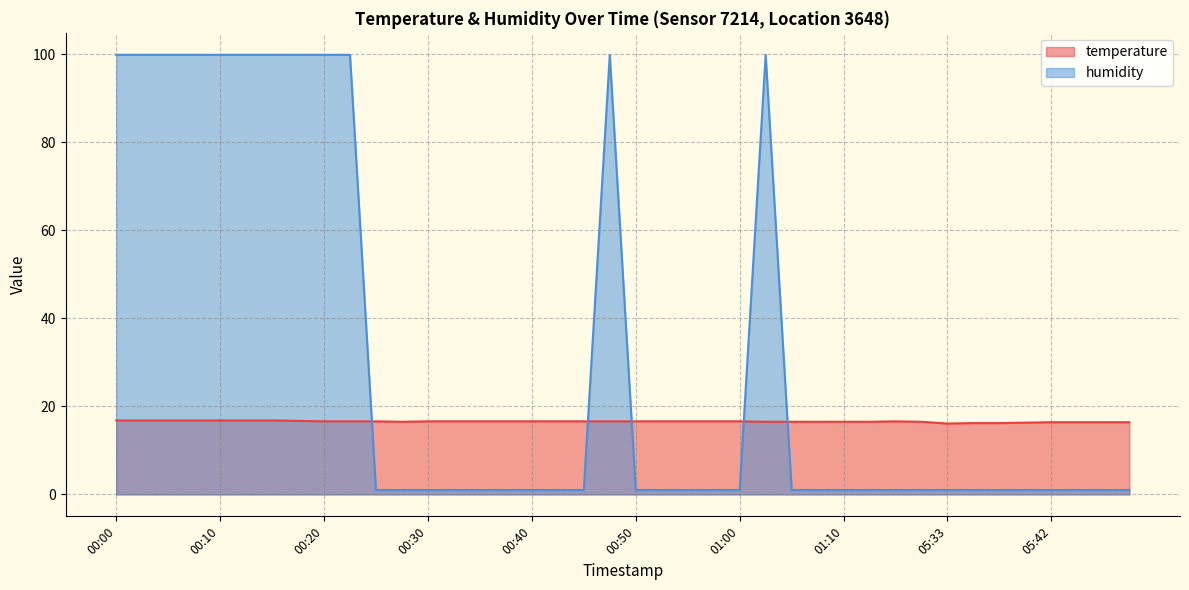

At which label does temperature reach its peak?

00:00